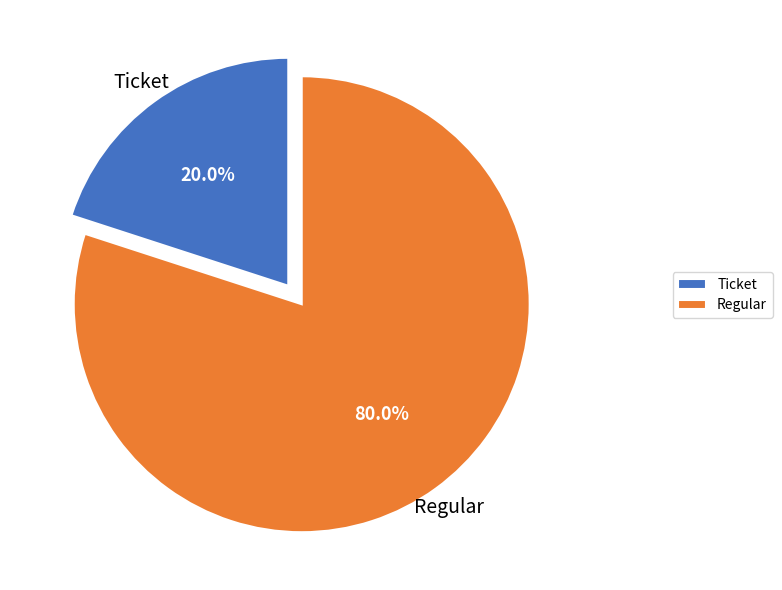

What is the smallest slice in the pie chart?

Ticket